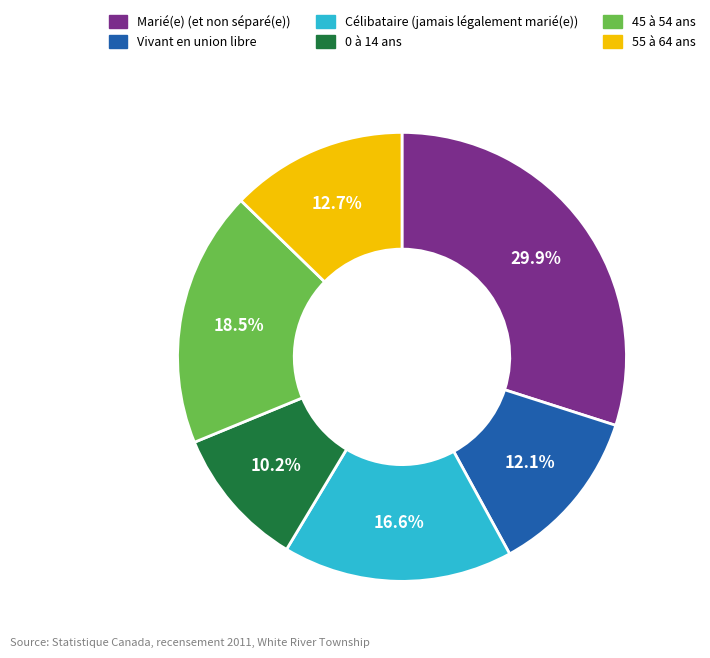

Is there any slice that represents more than half of the pie?

No